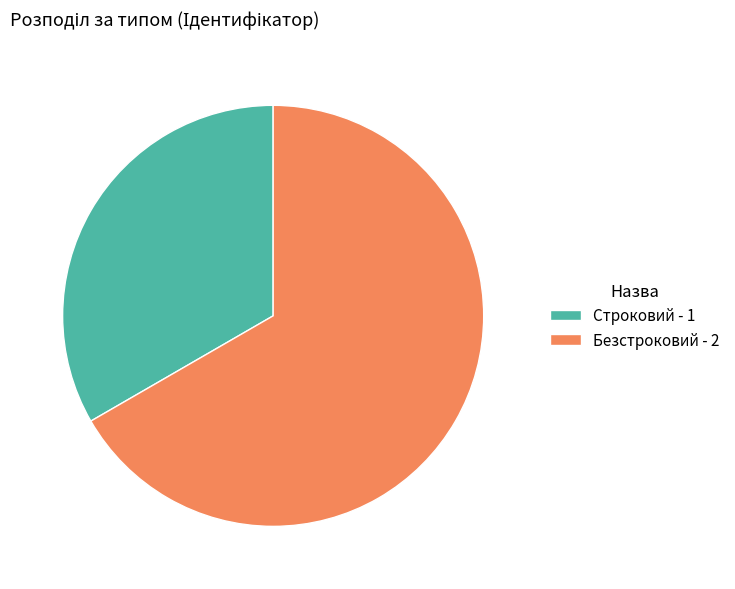

Is it true that Строковий is 27% of the pie?

False